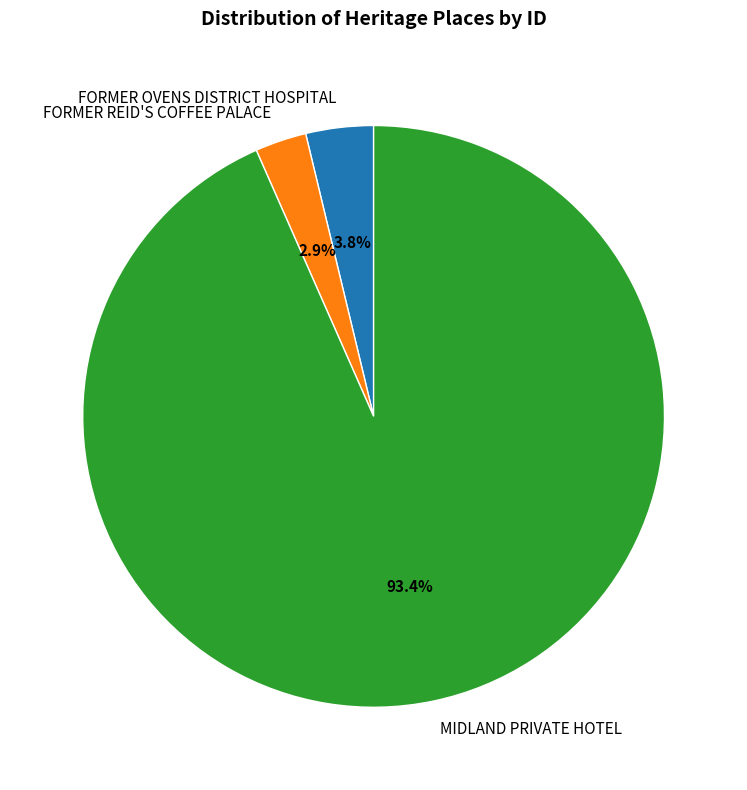

To the nearest percent, what is the average slice percentage?

33%